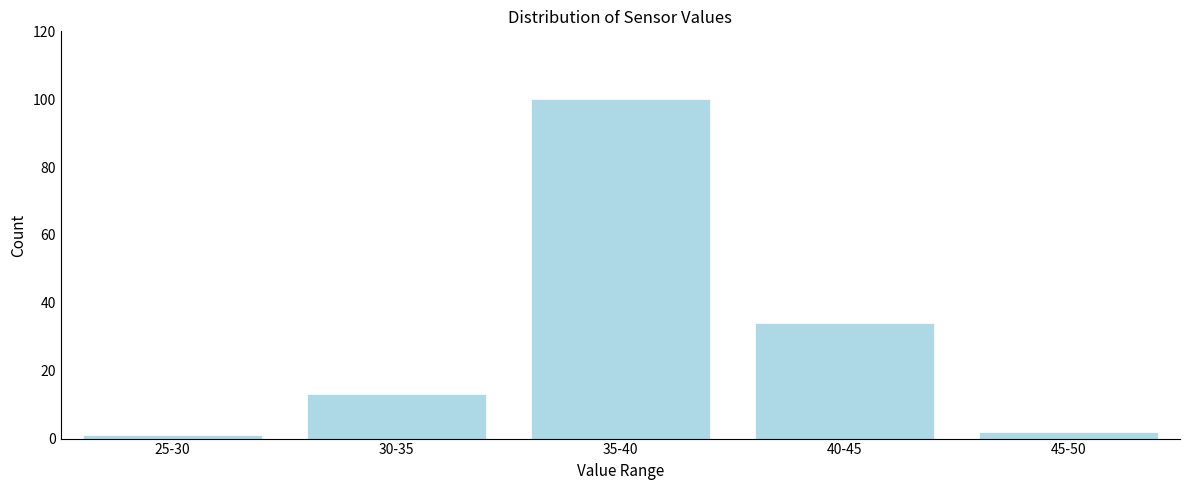

Reading right to left, extract all data points from this chart.

2	34	100	13	1